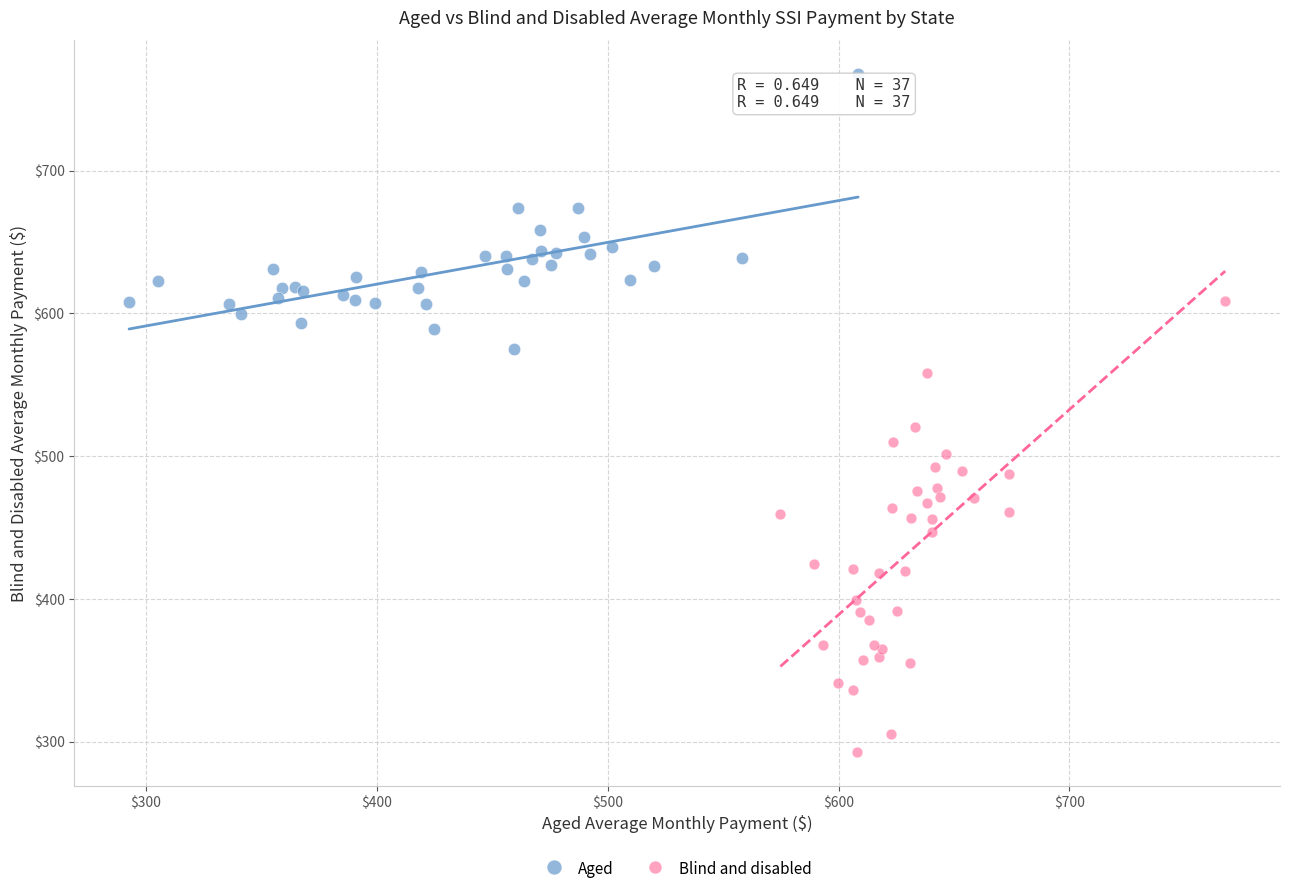

Which series contains the highest Y value?

Aged